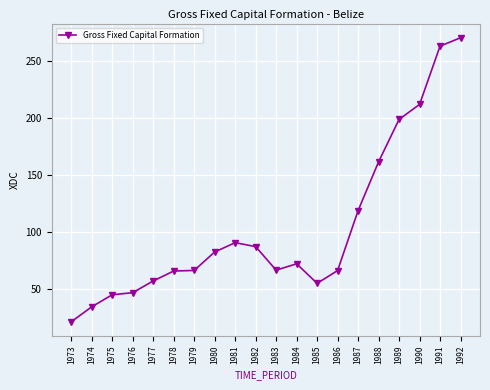

True or false: there are more than 1 points higher than both neighbors.

True